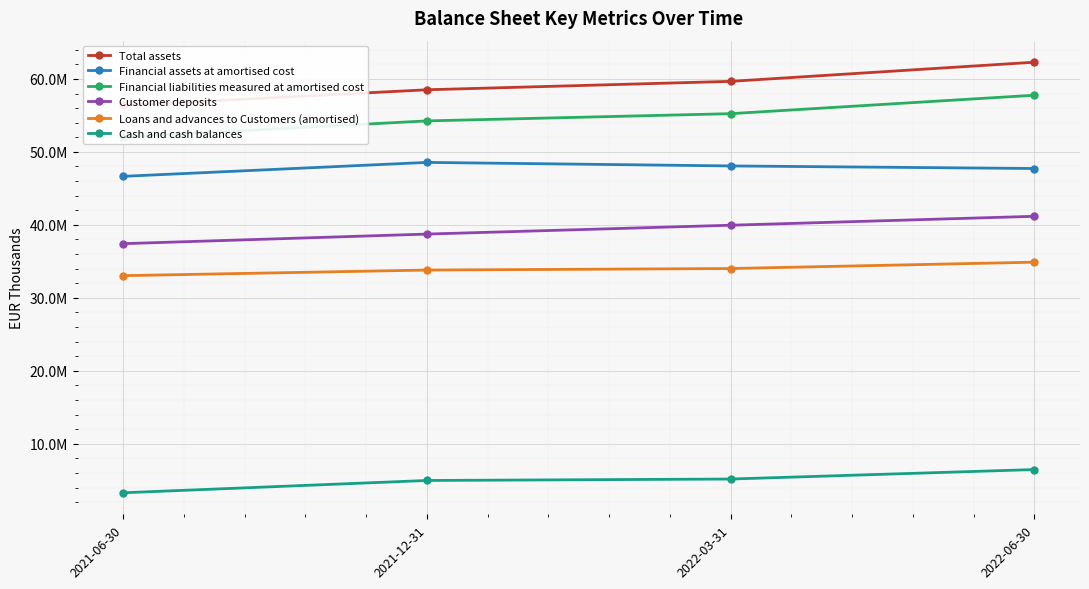

What is the total value across all series at 2021-12-31?

238848754